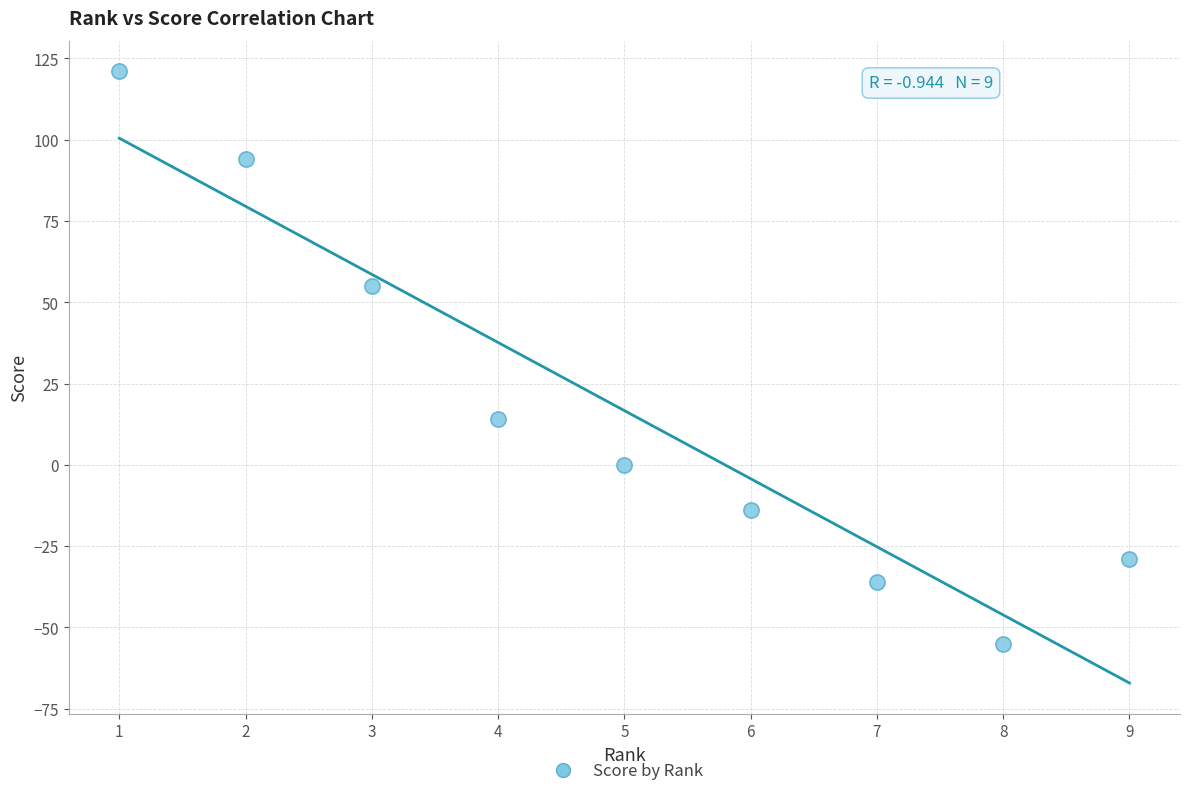

What is the average Y value?

17